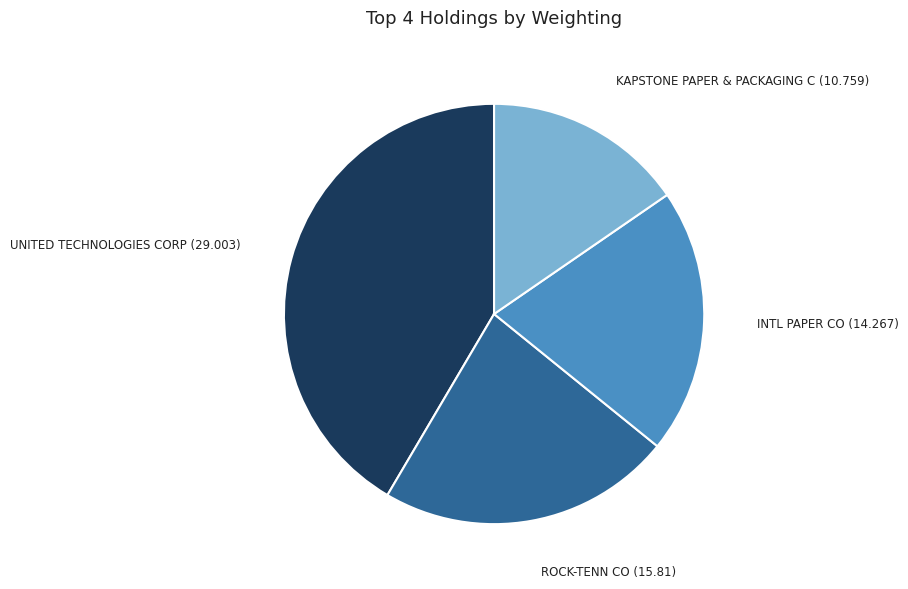

Is there any slice that represents more than half of the pie?

No